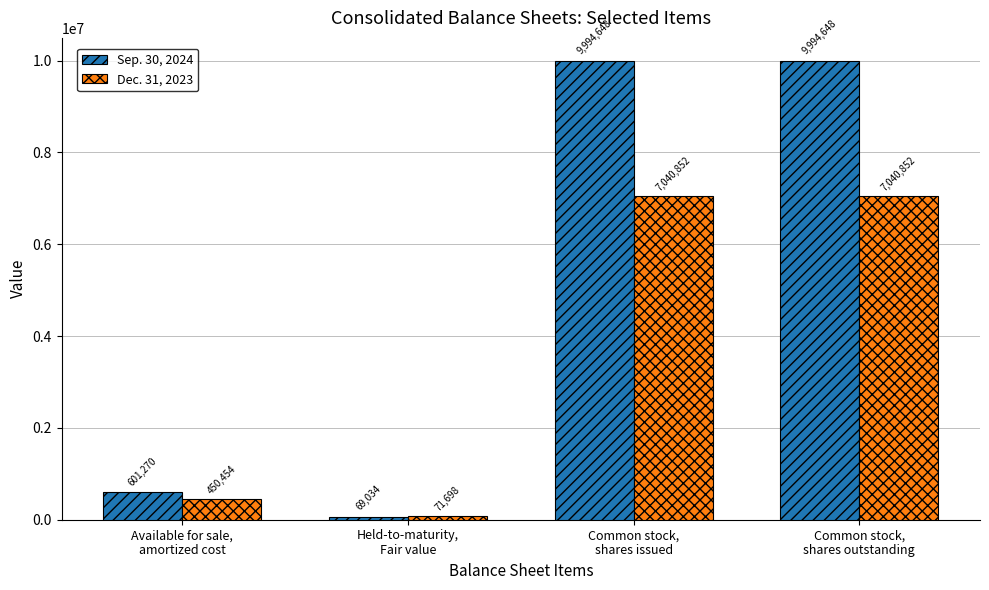

Reading left to right, transcribe all the data shown in this chart.

Sep. 30, 2024: 601270	69034	9994648	9994648
Dec. 31, 2023: 450454	71698	7040852	7040852